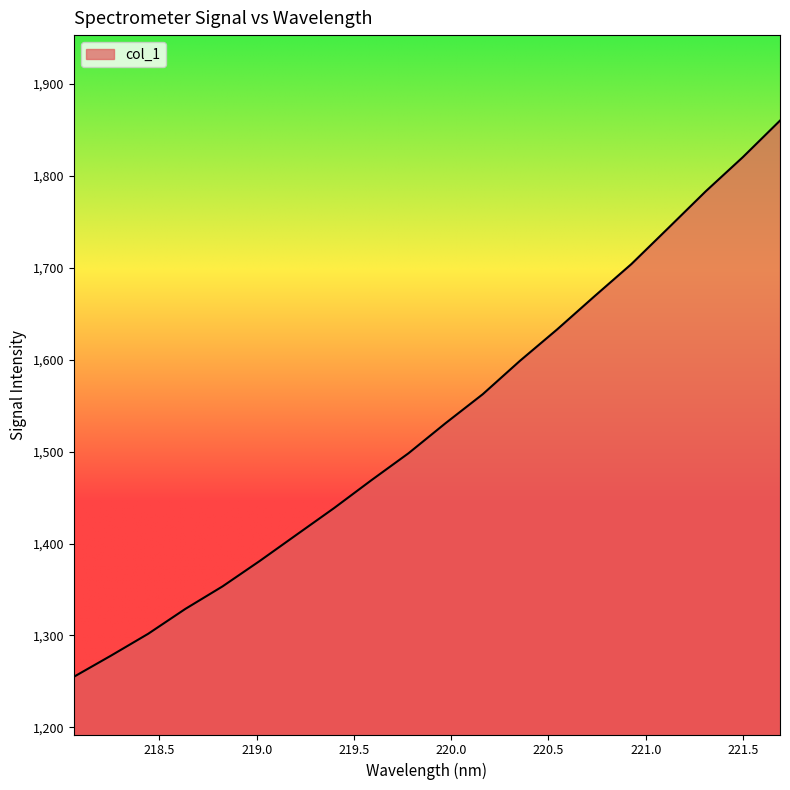

What is the maximum value shown in the chart?

1860.3